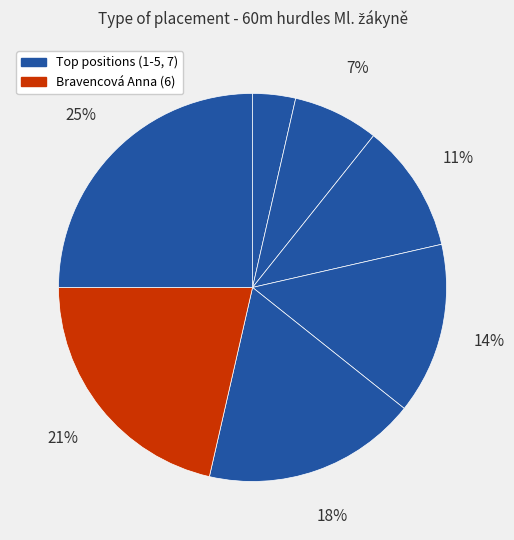

How many segments does this pie chart have?

7